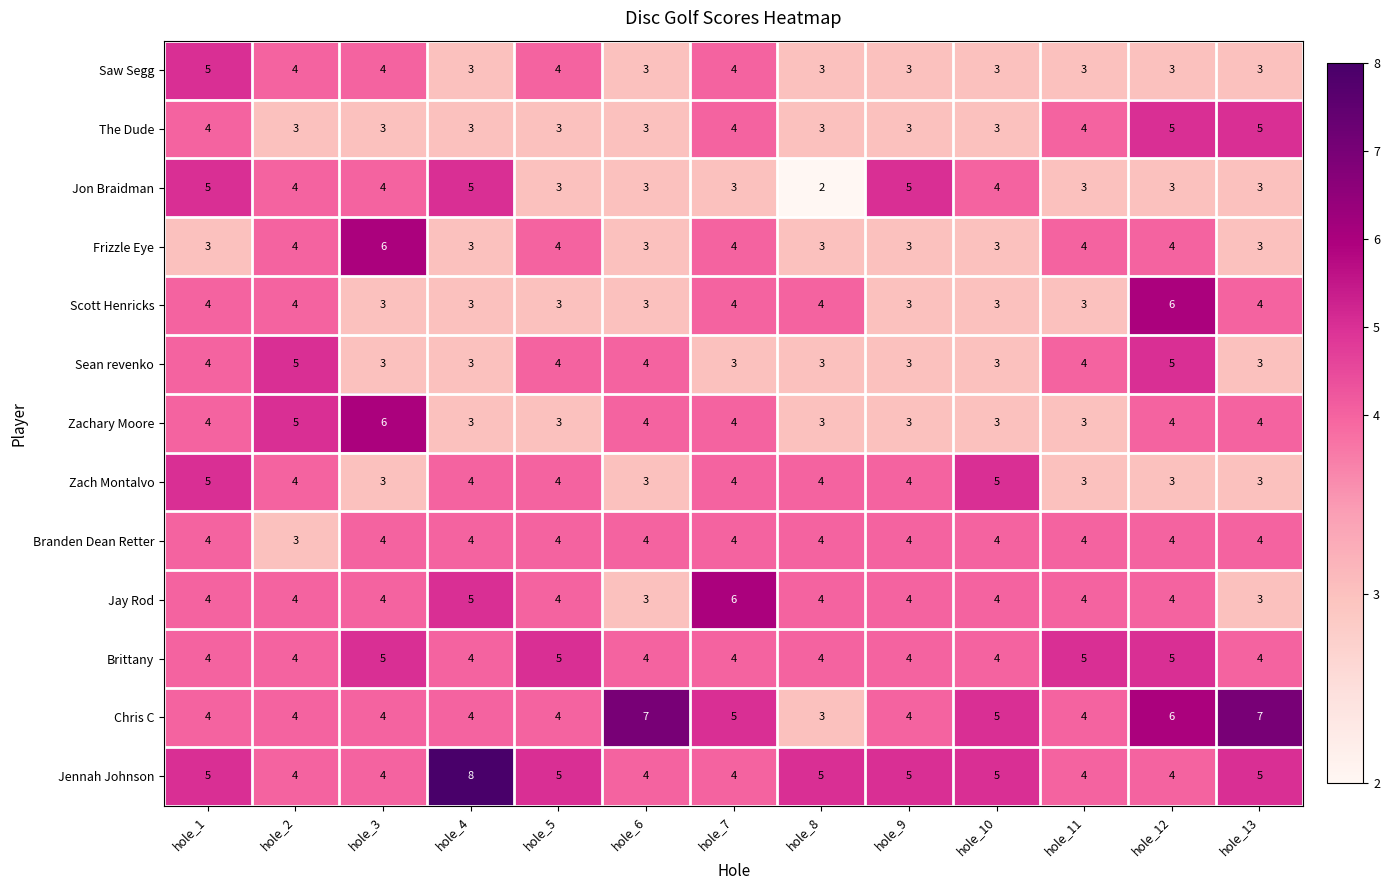

At which category is the sum across all series the highest?

hole_12